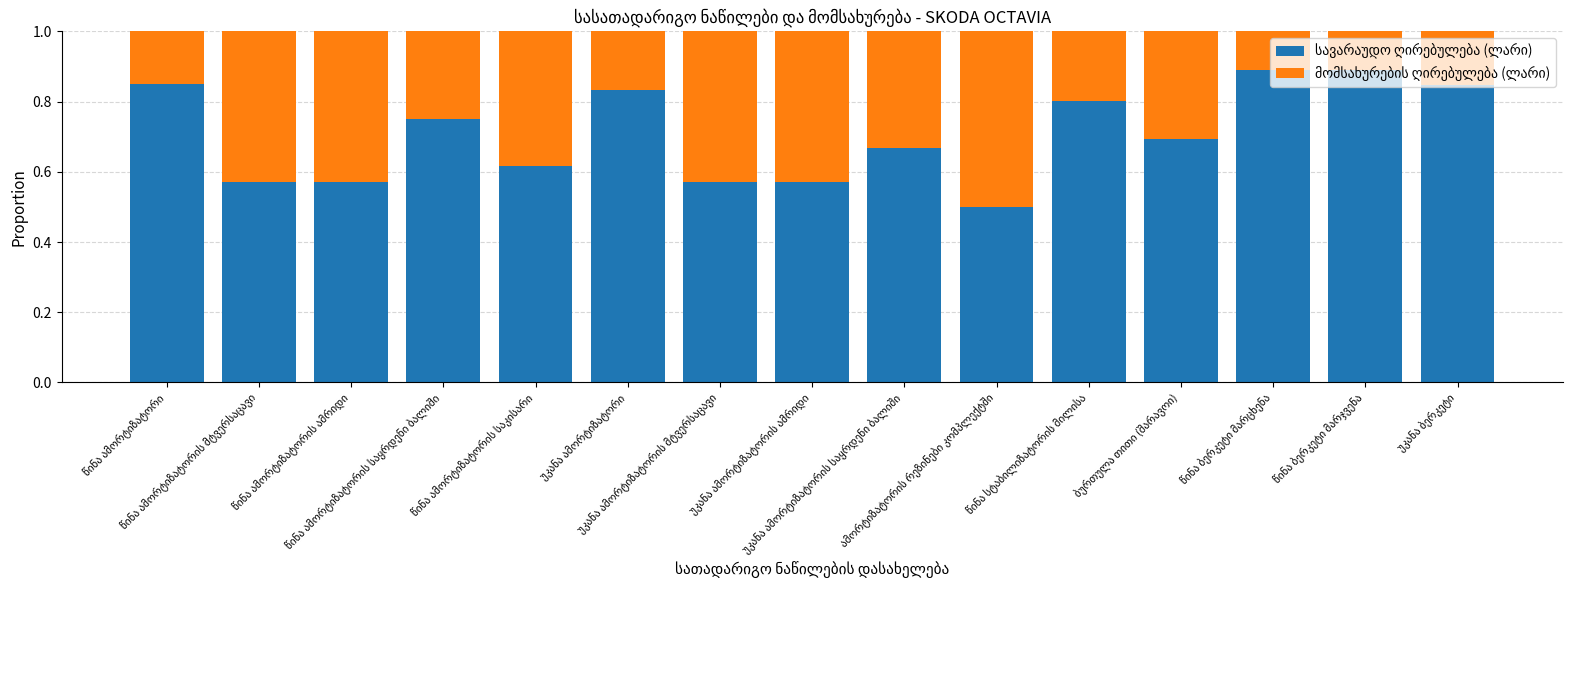

Reading right to left, extract all data points from this chart.

სავარაუდო ღირებულება (ლარი): 0.8	0.9	0.9	0.7	0.8	0.5	0.7	0.6	0.6	0.8	0.6	0.8	0.6	0.6	0.8
მომსახურების ღირებულება (ლარი): 0.2	0.1	0.1	0.3	0.2	0.5	0.3	0.4	0.4	0.2	0.4	0.2	0.4	0.4	0.2